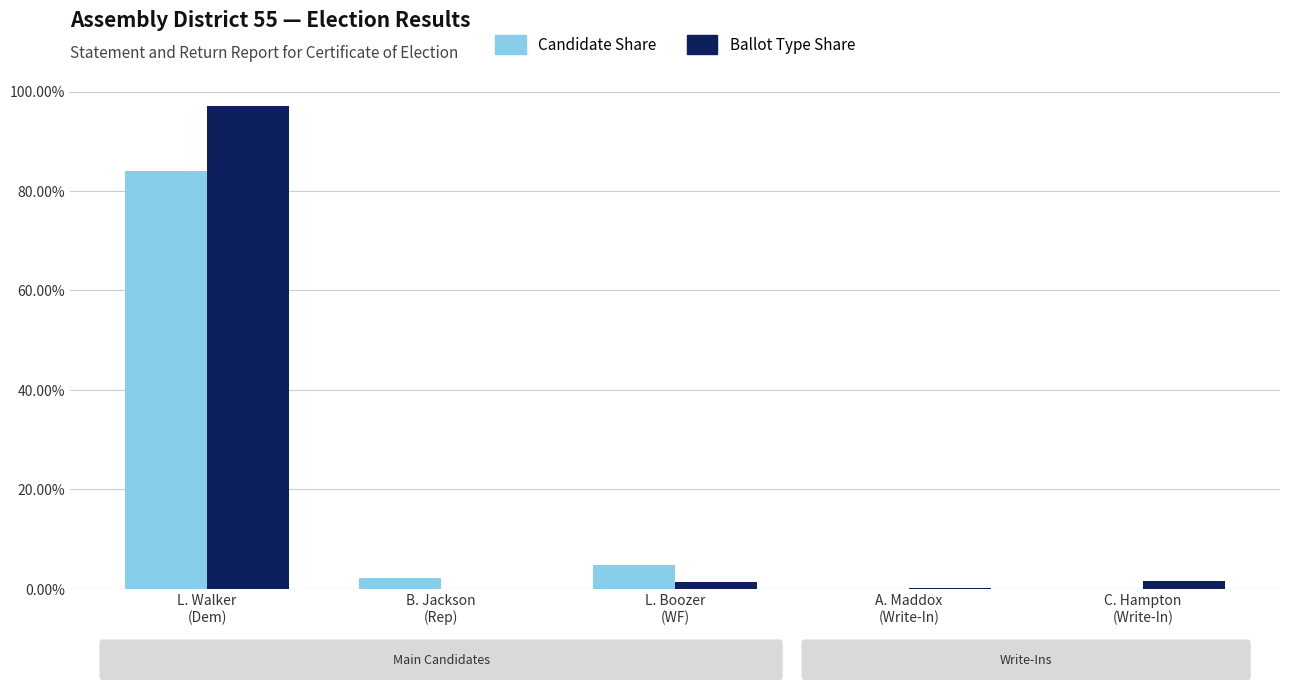

Which has a higher value, B. Jackson
(Rep) or A. Maddox
(Write-In)?

B. Jackson
(Rep)